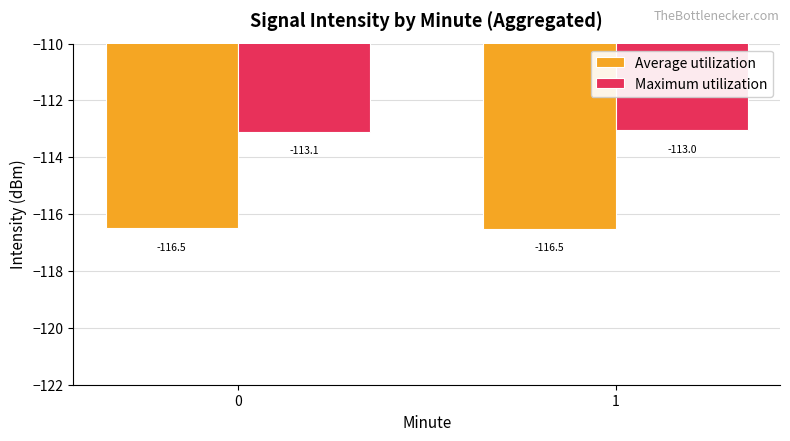

Reading left to right, transcribe all the data shown in this chart.

Average utilization: -116.5	-116.5
Maximum utilization: -113.1	-113.0